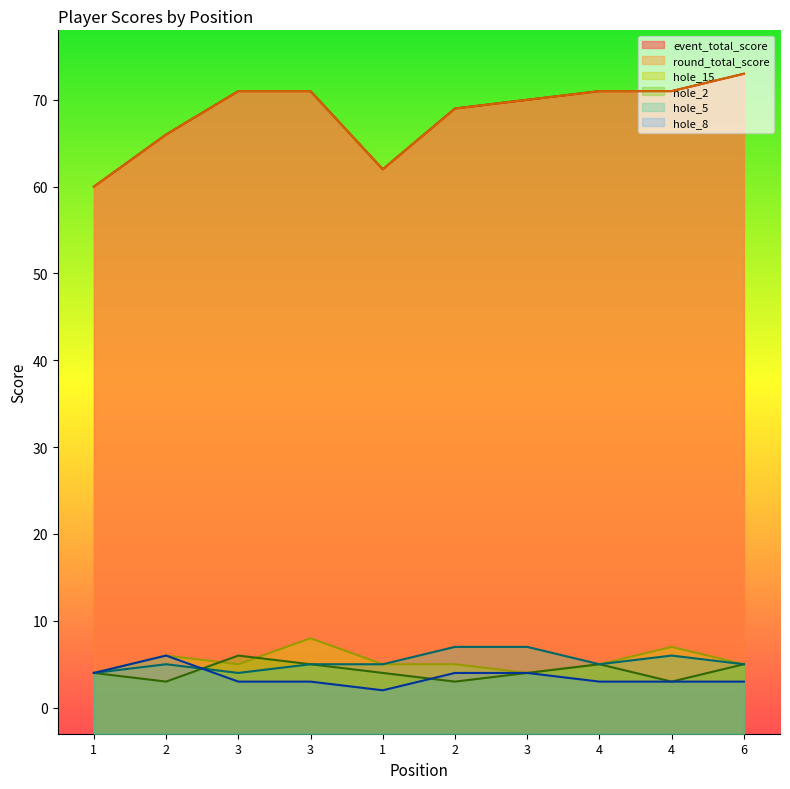

Rank the series by their maximum value, from highest to lowest.

event_total_score, round_total_score, hole_15, hole_5, hole_2, hole_8